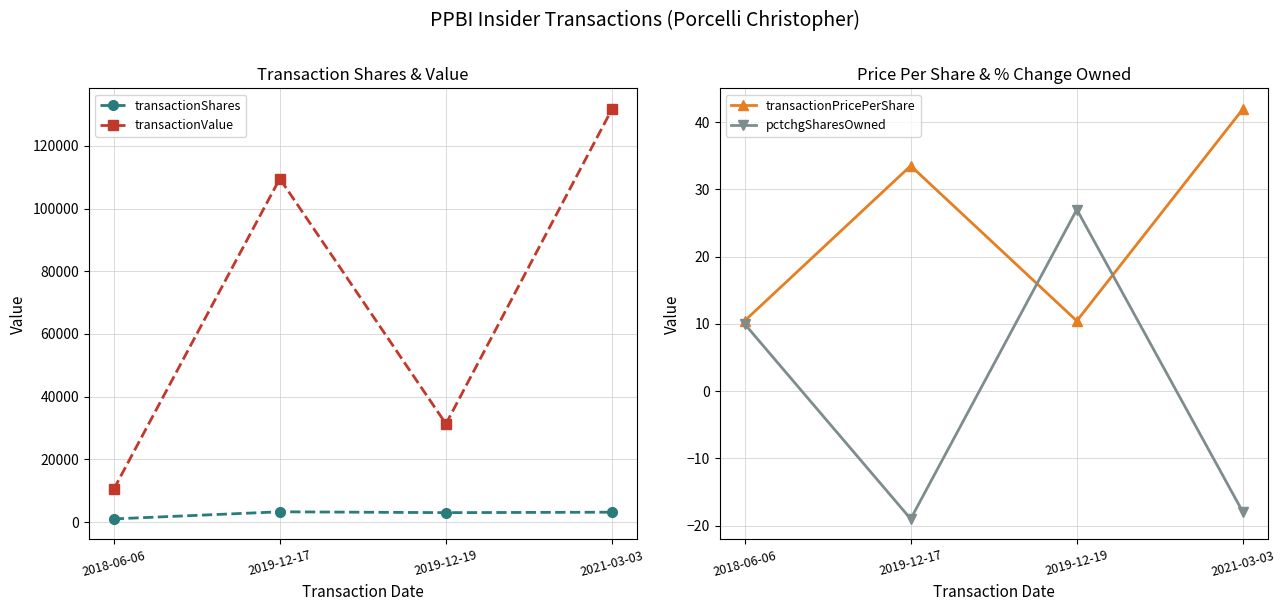

Between which two adjacent categories do transactionPricePerShare and pctchgSharesOwned first intersect?

2019-12-17 and 2019-12-19